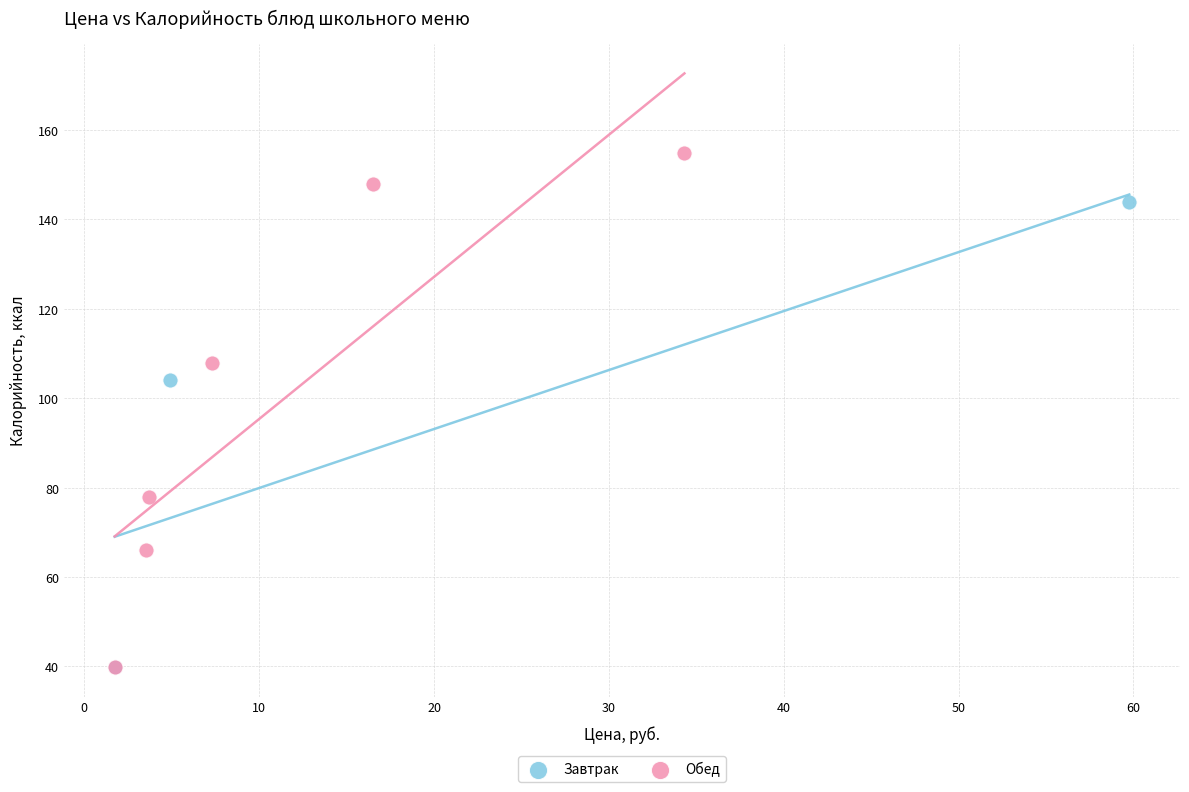

Which series contains the highest Y value?

Обед